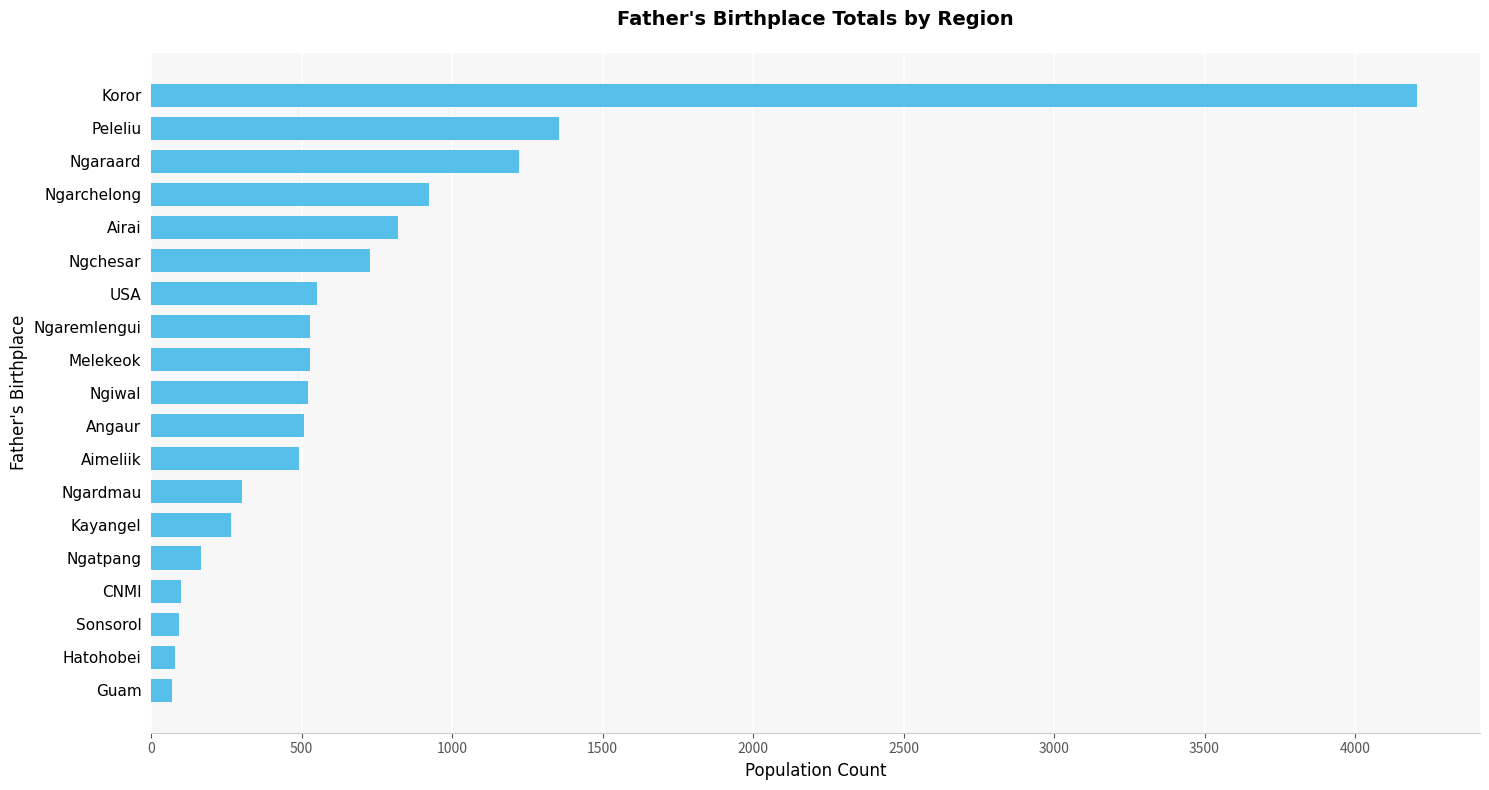

What is the ratio of the value at Ngchesar to the value at Angaur?

1.4